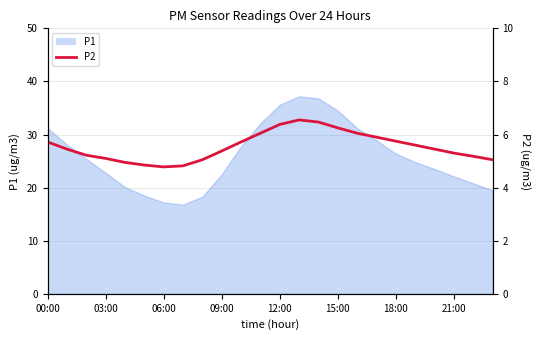

How many values exceed 5?

20